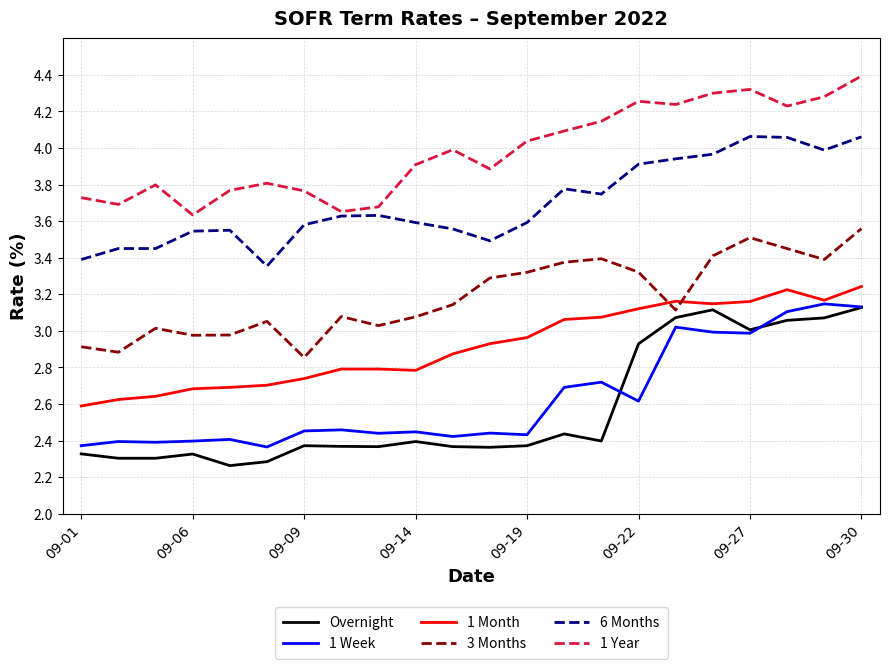

What is the maximum value shown in the chart?

4.4